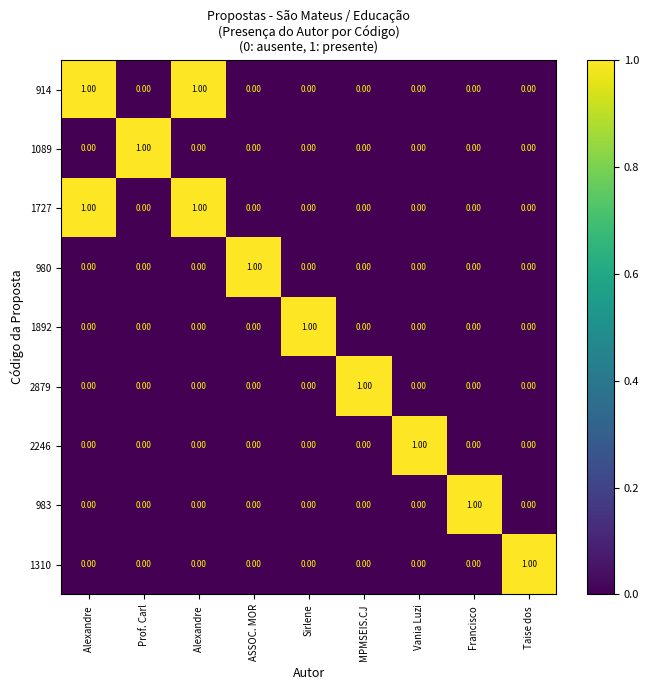

Reading left to right, extract all data points from this chart.

914: Alexandre =1	Prof. Carl=0	Alexandre =1	ASSOC. MOR=0	Sirlene=0	MPMSEIS.CJ=0	Vania Luzi=0	Francisco =0	Taise dos =0
1089: Alexandre =0	Prof. Carl=1	Alexandre =0	ASSOC. MOR=0	Sirlene=0	MPMSEIS.CJ=0	Vania Luzi=0	Francisco =0	Taise dos =0
1727: Alexandre =1	Prof. Carl=0	Alexandre =1	ASSOC. MOR=0	Sirlene=0	MPMSEIS.CJ=0	Vania Luzi=0	Francisco =0	Taise dos =0
980: Alexandre =0	Prof. Carl=0	Alexandre =0	ASSOC. MOR=1	Sirlene=0	MPMSEIS.CJ=0	Vania Luzi=0	Francisco =0	Taise dos =0
1892: Alexandre =0	Prof. Carl=0	Alexandre =0	ASSOC. MOR=0	Sirlene=1	MPMSEIS.CJ=0	Vania Luzi=0	Francisco =0	Taise dos =0
2879: Alexandre =0	Prof. Carl=0	Alexandre =0	ASSOC. MOR=0	Sirlene=0	MPMSEIS.CJ=1	Vania Luzi=0	Francisco =0	Taise dos =0
2246: Alexandre =0	Prof. Carl=0	Alexandre =0	ASSOC. MOR=0	Sirlene=0	MPMSEIS.CJ=0	Vania Luzi=1	Francisco =0	Taise dos =0
983: Alexandre =0	Prof. Carl=0	Alexandre =0	ASSOC. MOR=0	Sirlene=0	MPMSEIS.CJ=0	Vania Luzi=0	Francisco =1	Taise dos =0
1310: Alexandre =0	Prof. Carl=0	Alexandre =0	ASSOC. MOR=0	Sirlene=0	MPMSEIS.CJ=0	Vania Luzi=0	Francisco =0	Taise dos =1